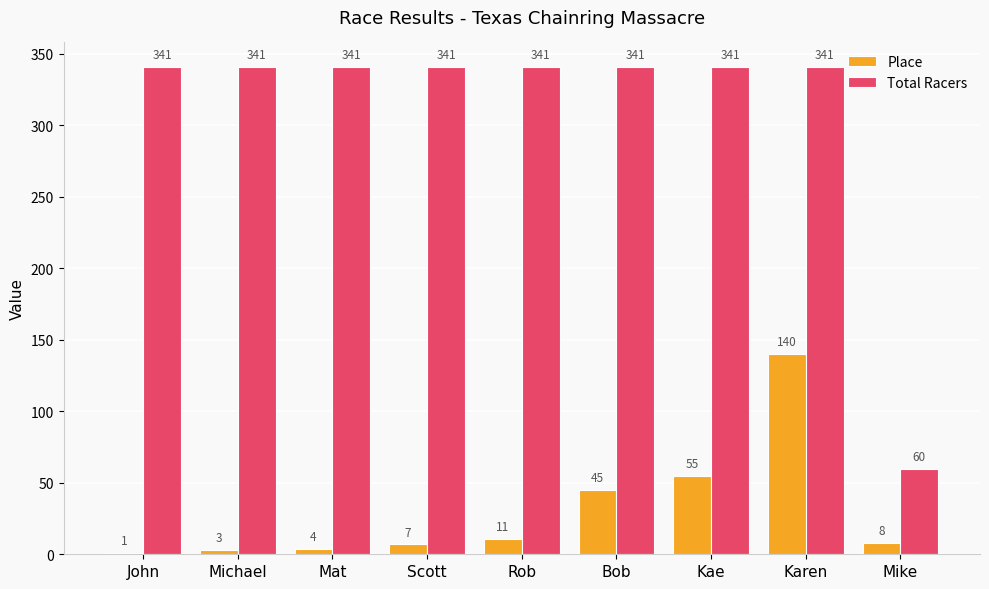

At which category is the sum across all series the highest?

Karen